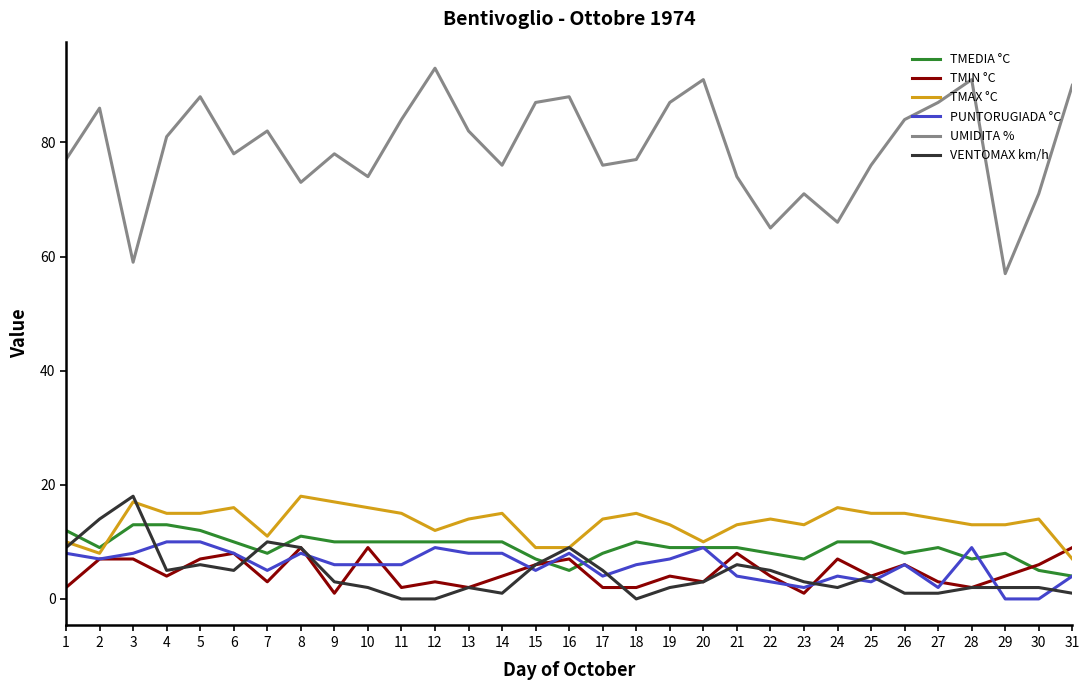

At which category is the sum across all series the highest?

5